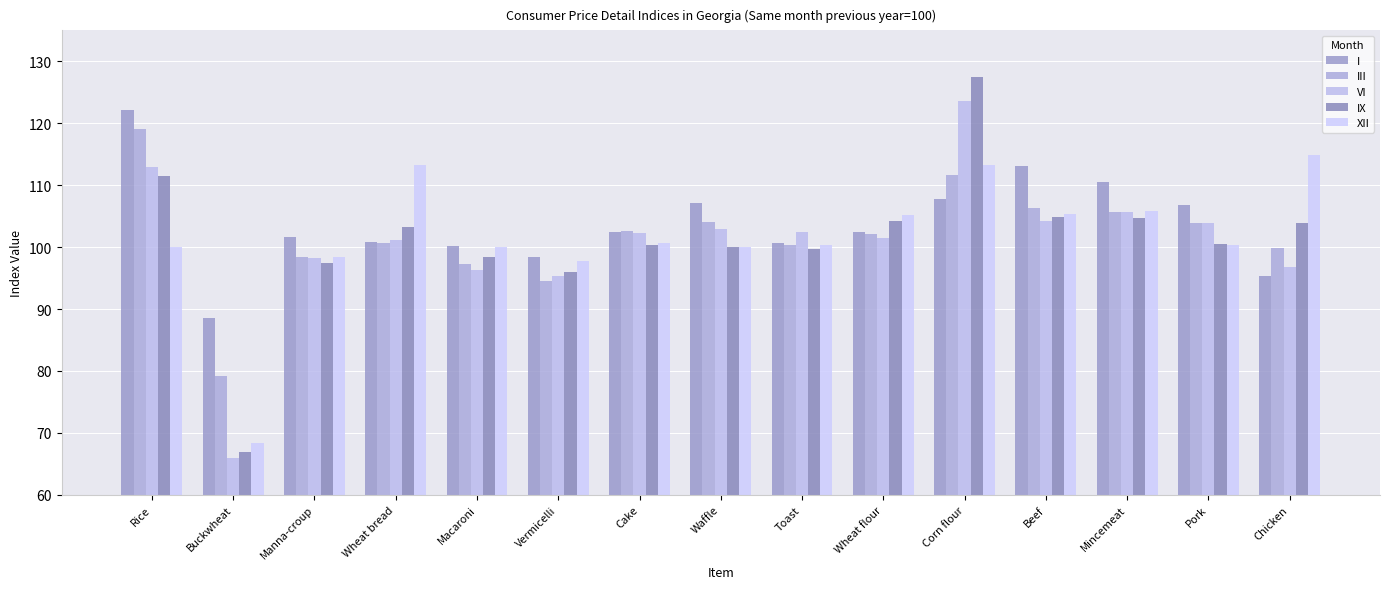

True or false: XII has a value of 68.4 at Buckwheat.

True